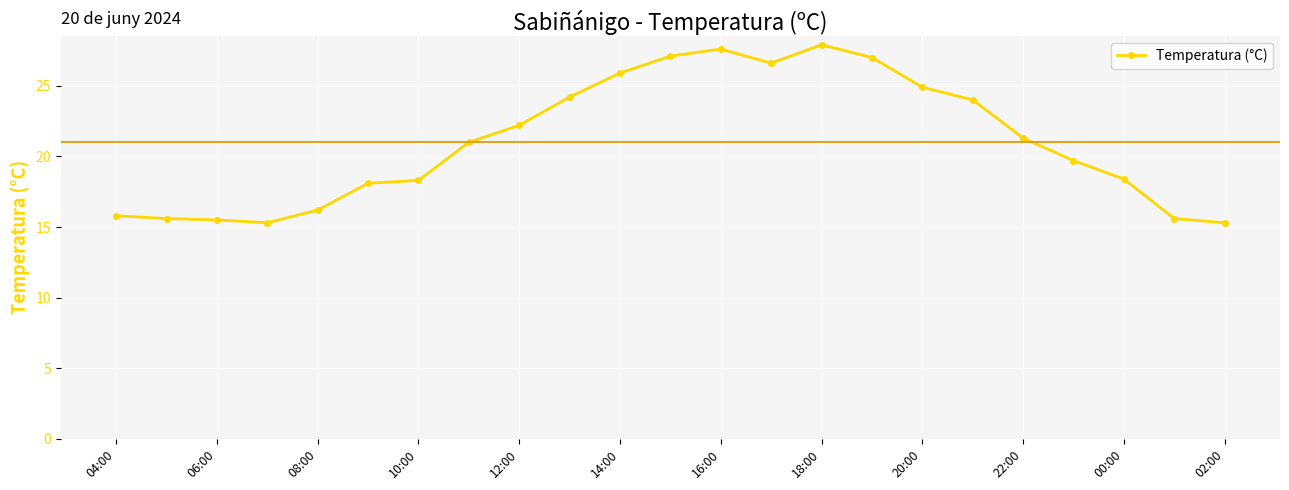

What is the smallest value displayed?

15.3